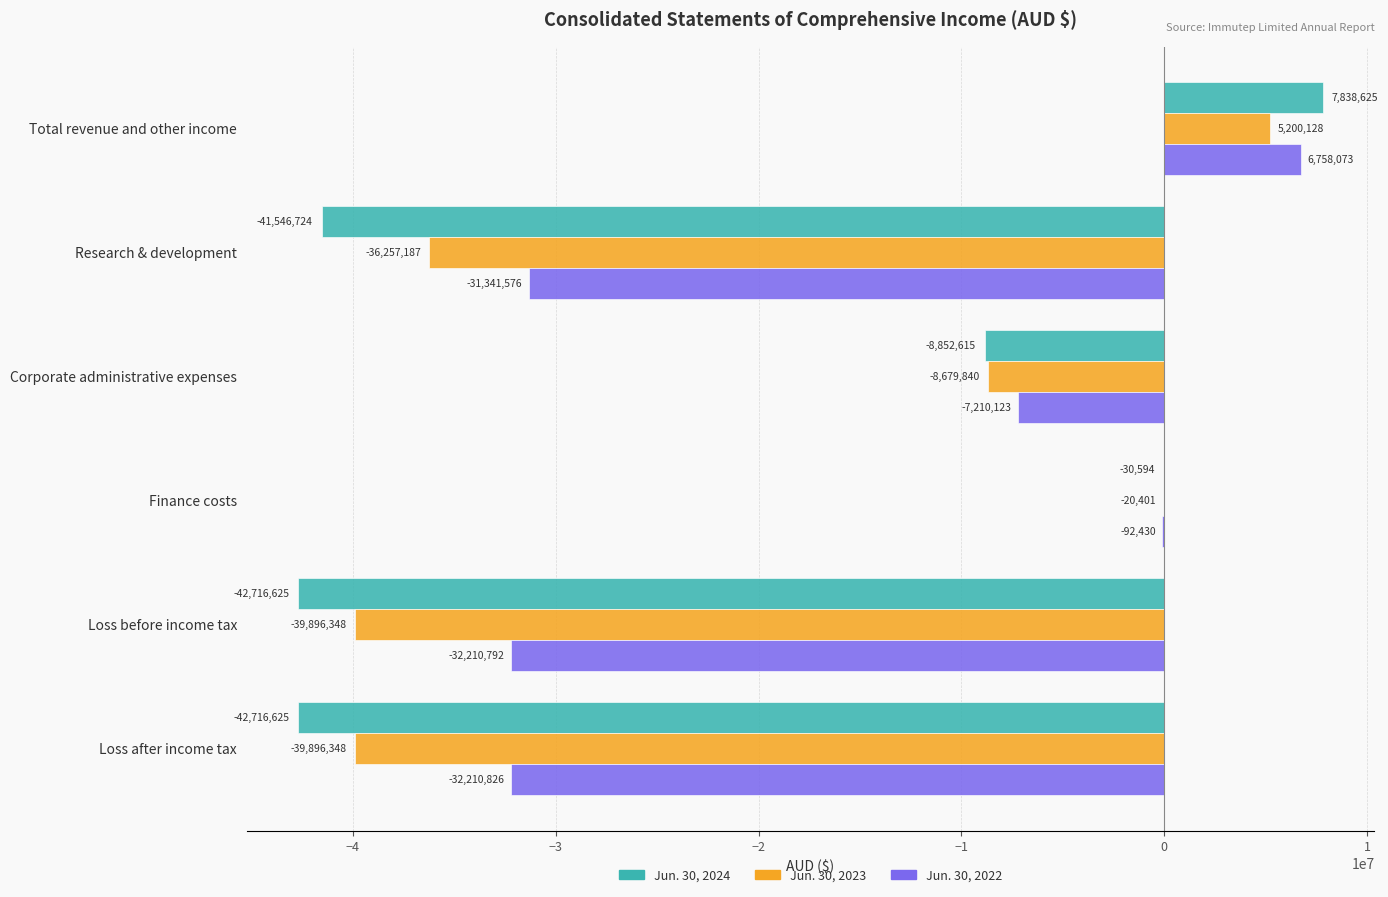

What is the average value of the Jun. 30, 2023 series?

-19924999